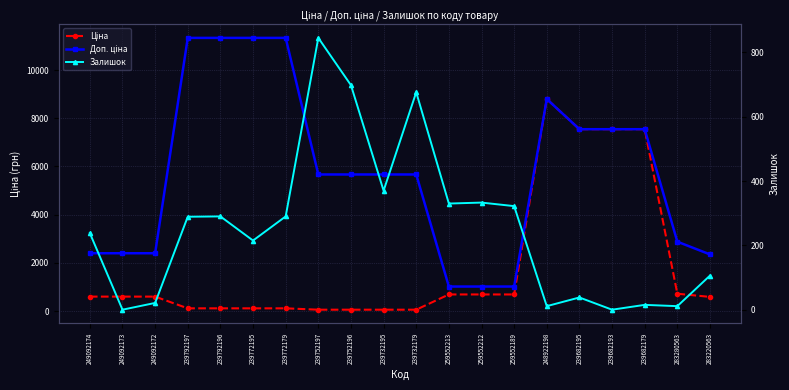

What is the difference between the highest and lowest values at 259552189?

695.8